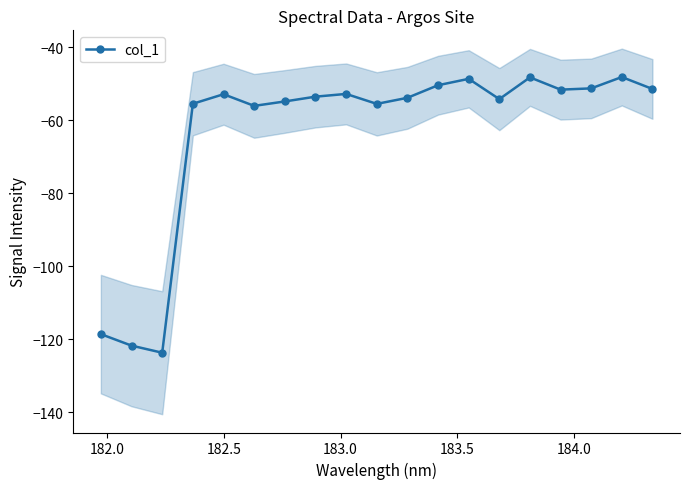

What is the lowest value of the col_1 series?

-123.7